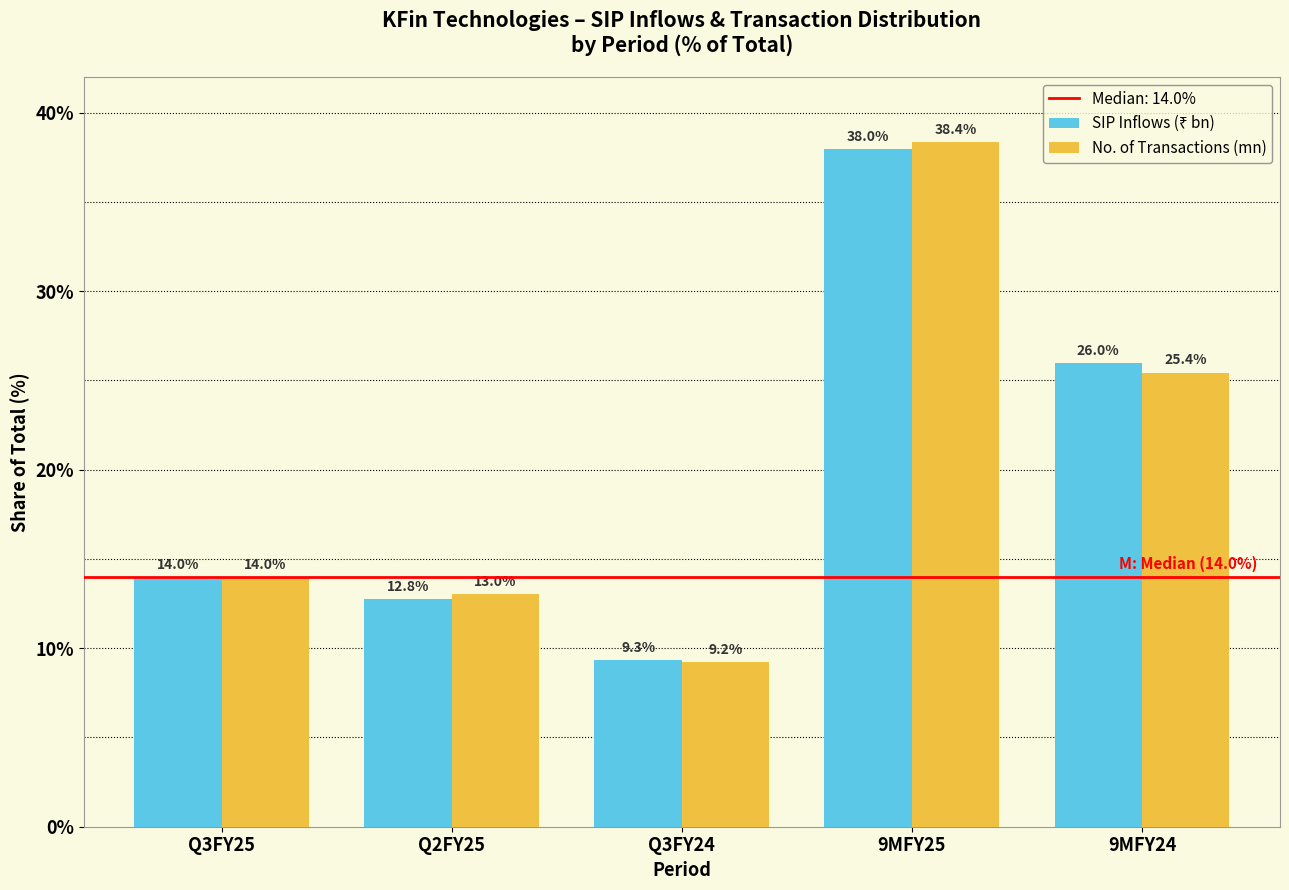

List the labels in order of No. of Transactions (mn) value, smallest first.

Q3FY24, Q2FY25, Q3FY25, 9MFY24, 9MFY25